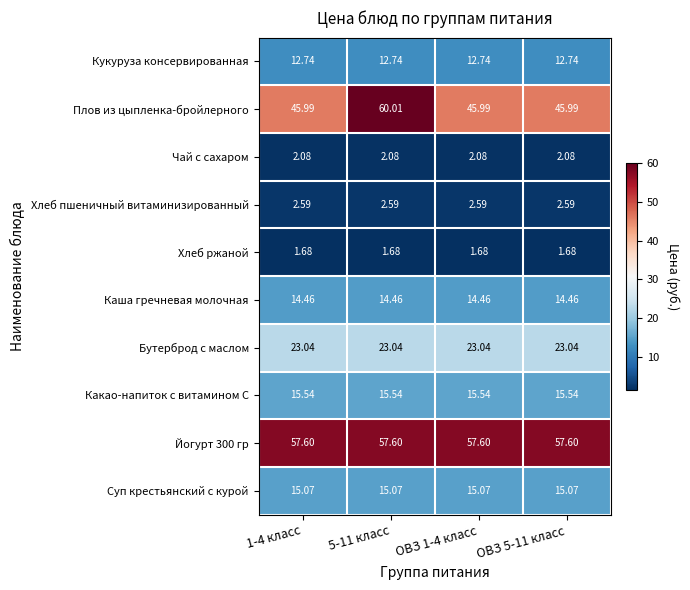

At which category does the chart reach its peak across all series?

5-11 класс